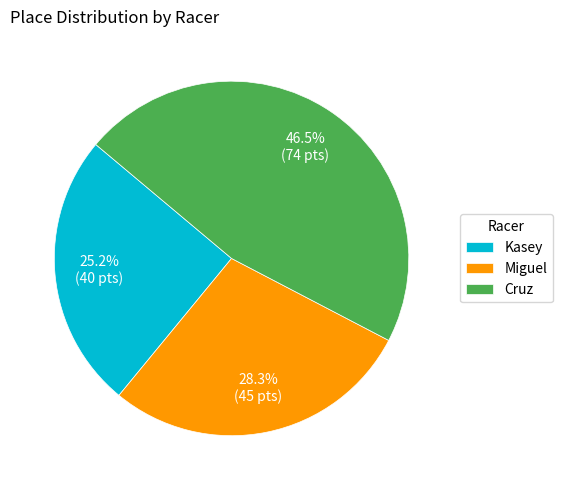

Approximately how many times larger is the value at Cruz compared to Miguel?

1.6